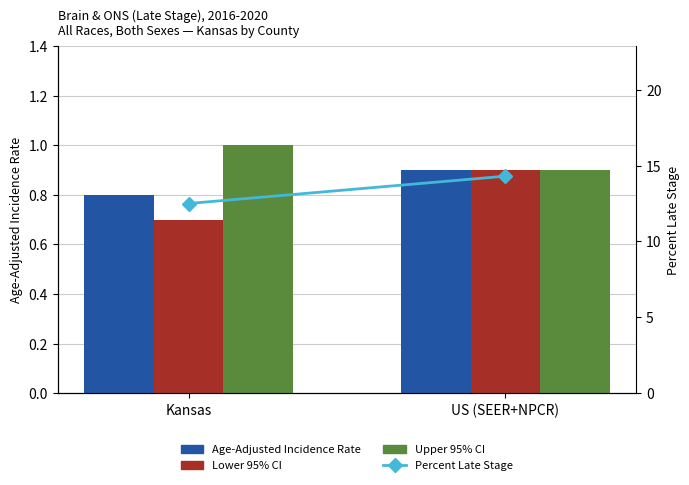

At how many categories does at least one series exceed 12?

2